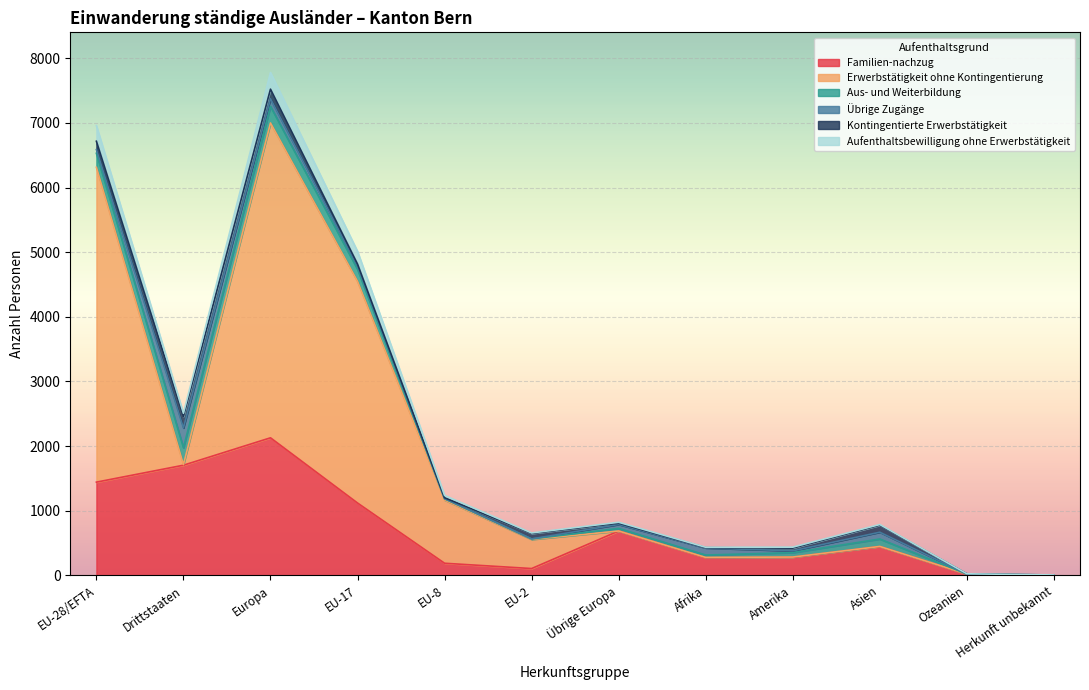

True or false: Erwerbstätigkeit ohne Kontingentierung and Aufenthaltsbewilligung ohne Erwerbstätigkeit cross at least once.

False